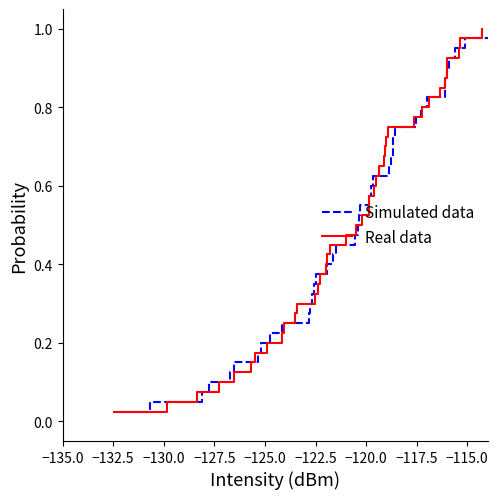

At how many categories does at least one series exceed 0?

40